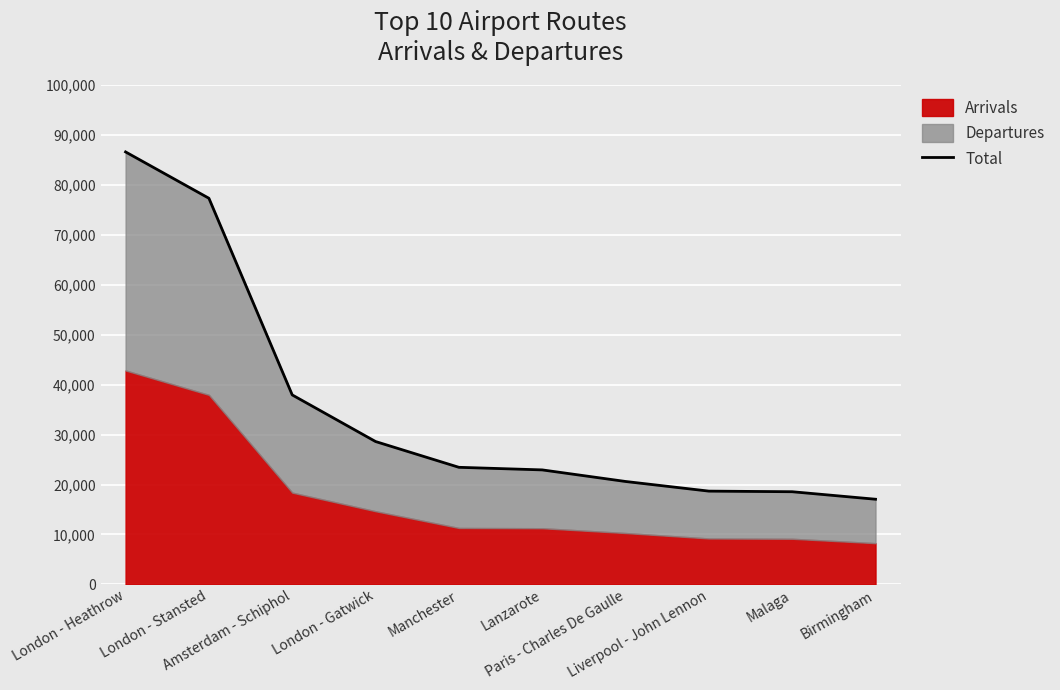

List the labels in order of value, largest first.

London - Heathrow, London - Stansted, Amsterdam - Schiphol, London - Gatwick, Manchester, Lanzarote, Paris - Charles De Gaulle, Liverpool - John Lennon, Malaga, Birmingham